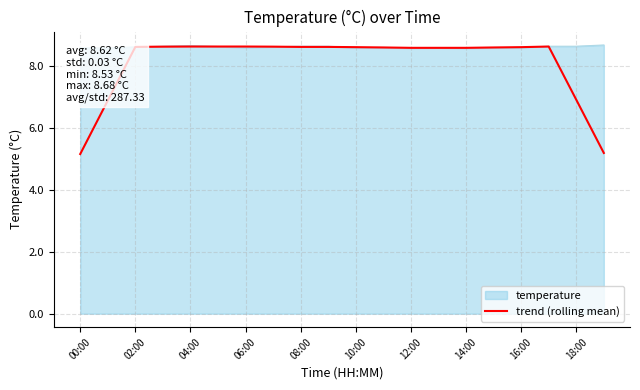

Which label corresponds to the smallest value in the chart?

00:00